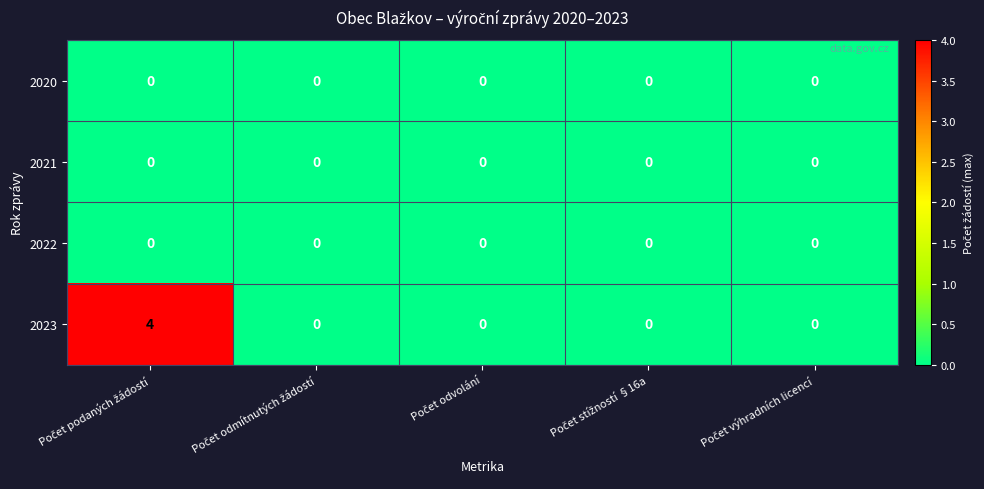

Which series has the largest range (max minus min)?

2023